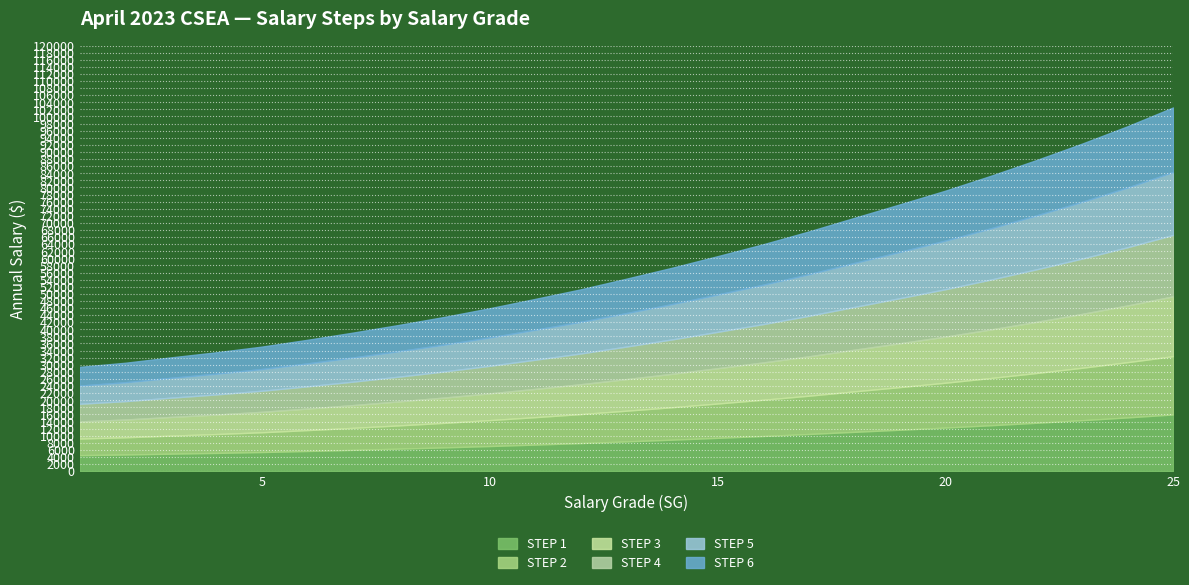

What are all the series names shown in the legend?

STEP 1, STEP 2, STEP 3, STEP 4, STEP 5, STEP 6